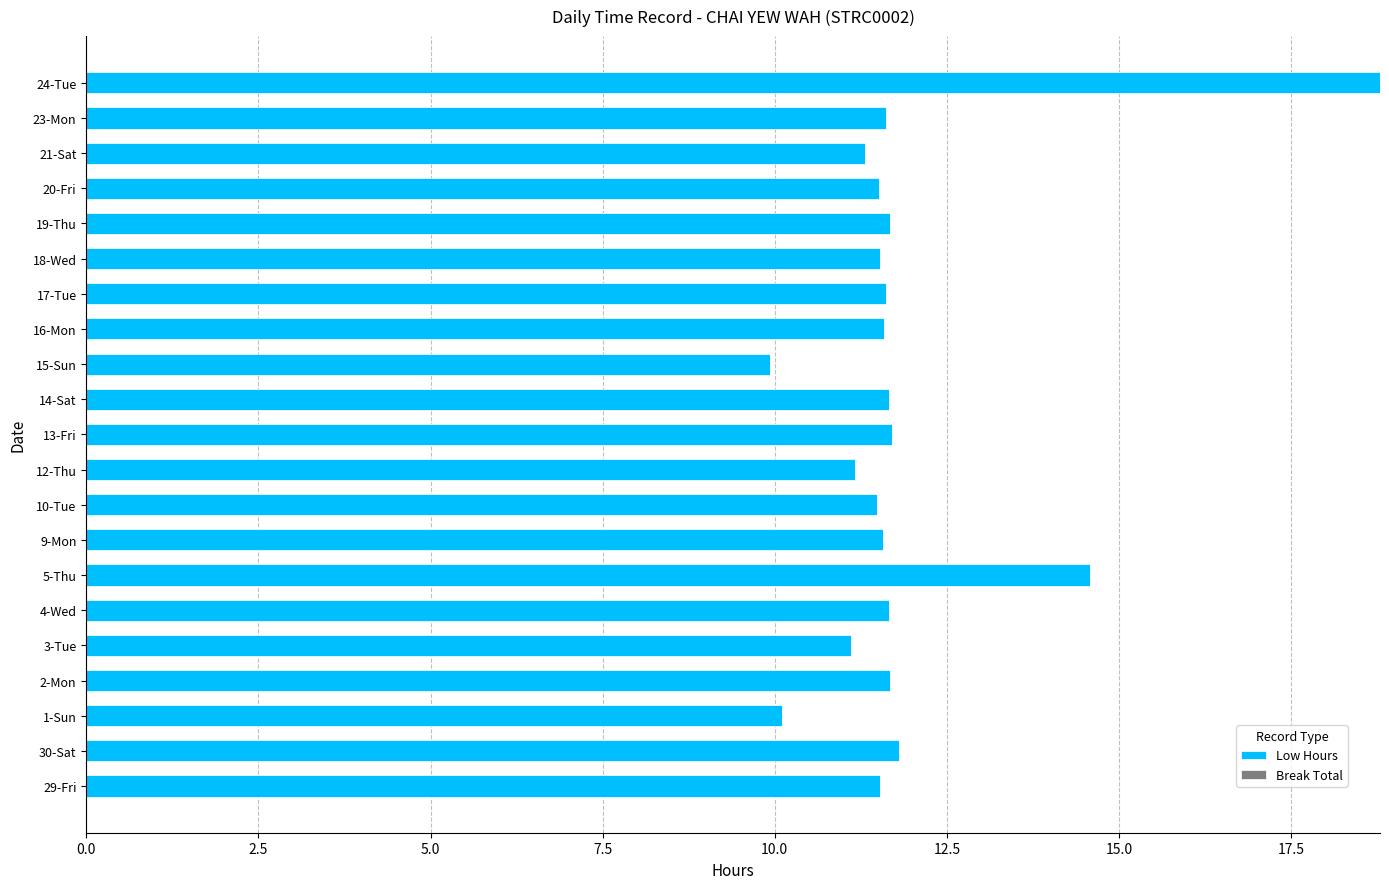

At which label is the value closest to 14?

5-Thu